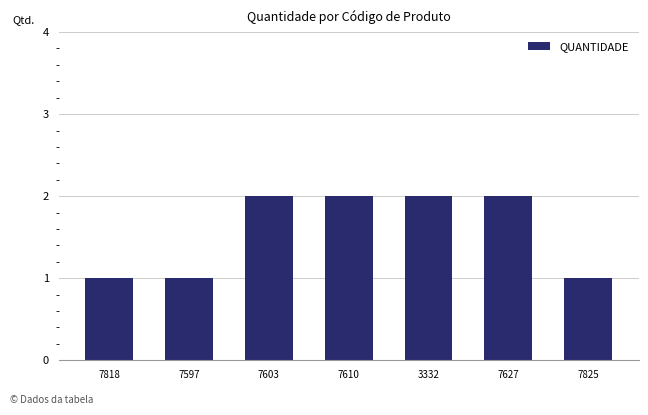

The chart shows a value of 1 at 7597. True or false?

True